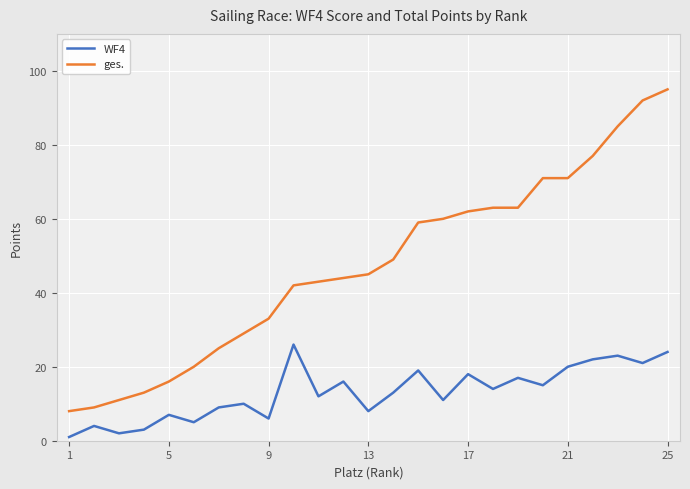

True or false: WF4 and ges. cross at least once.

False